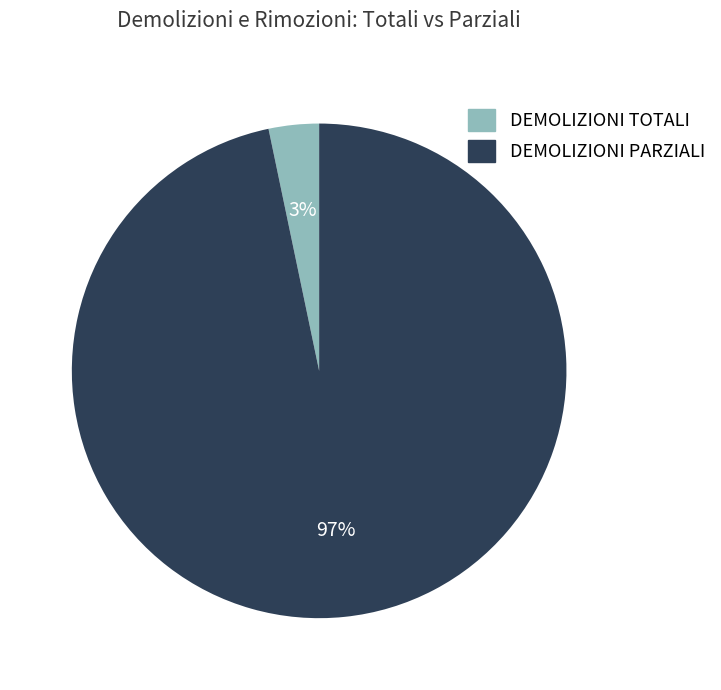

Do DEMOLIZIONI TOTALI and DEMOLIZIONI PARZIALI together represent more than half of the pie?

Yes